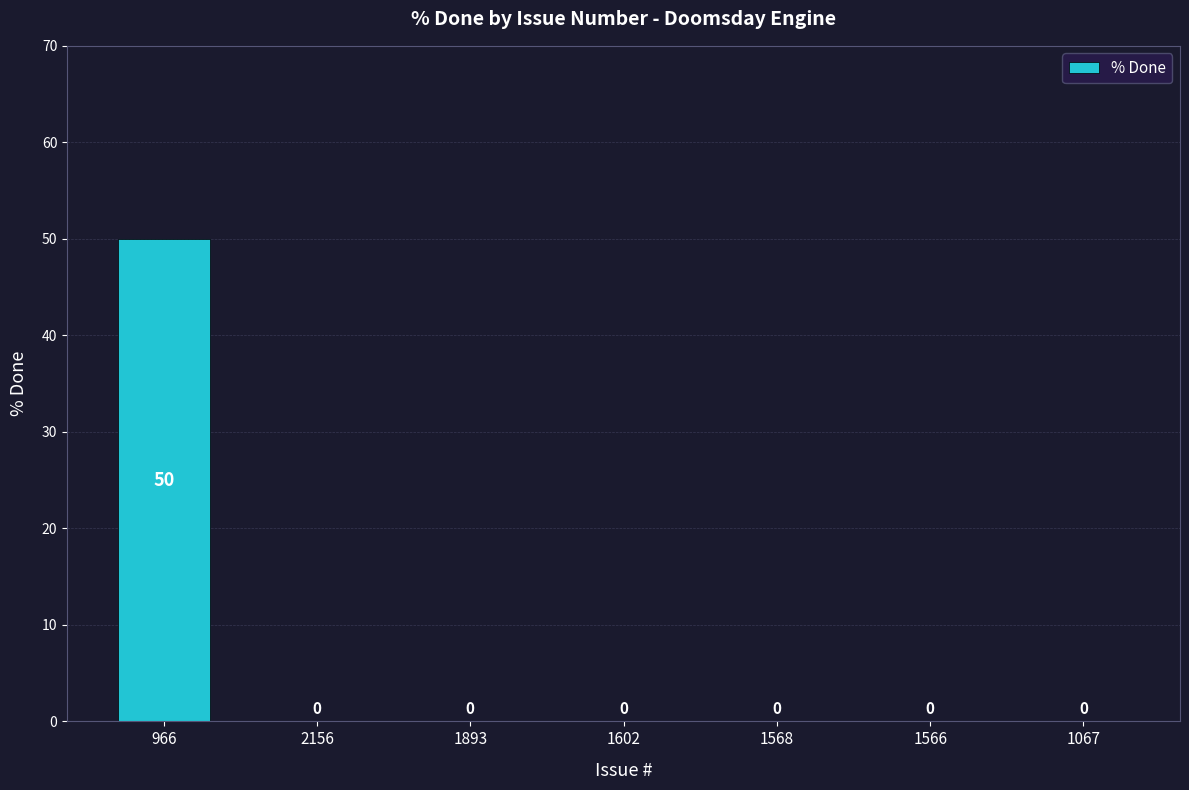

What is the maximum value shown in the chart?

50